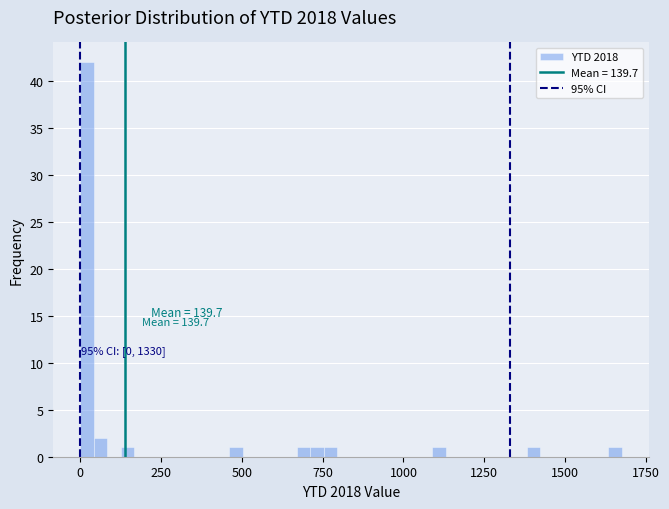

Around what value on the x-axis is the tallest bar? Give the approximate position of its centre, as read against the axis.

0